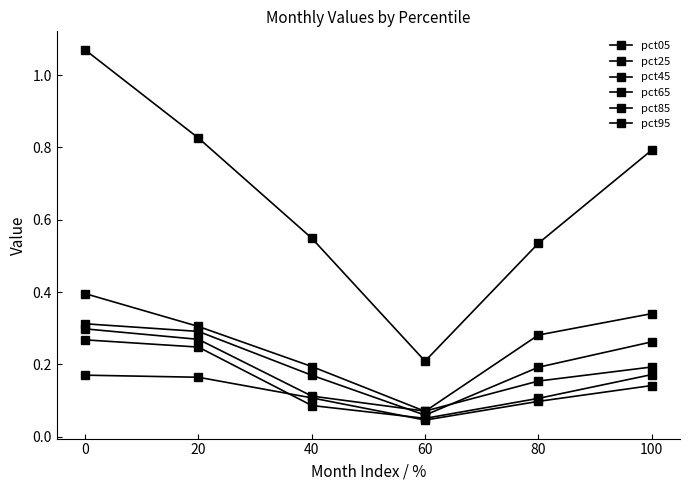

Which series has the largest total across all categories?

pct95